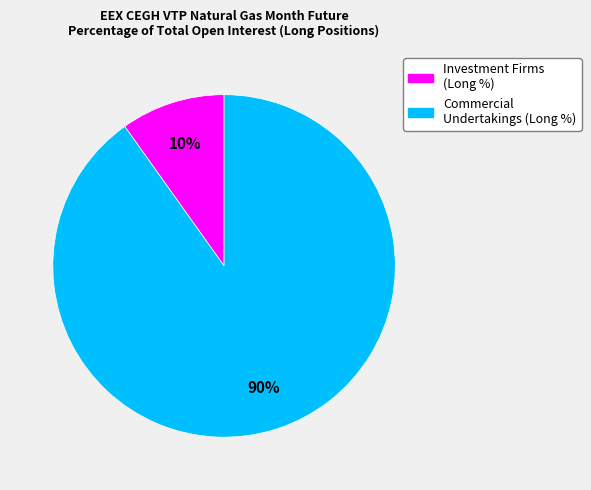

To the nearest percent, what is the difference between the largest and smallest slice percentages?

80%